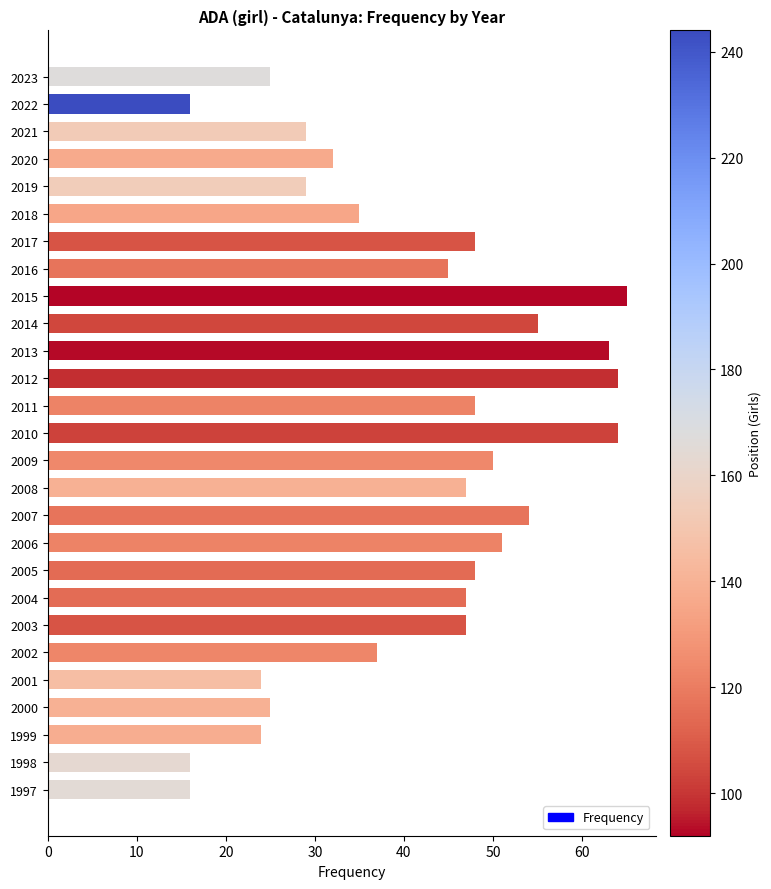

Reading top to bottom, what are all the values shown in this chart?

25	16	29	32	29	35	48	45	65	55	63	64	48	64	50	47	54	51	48	47	47	37	24	25	24	16	16